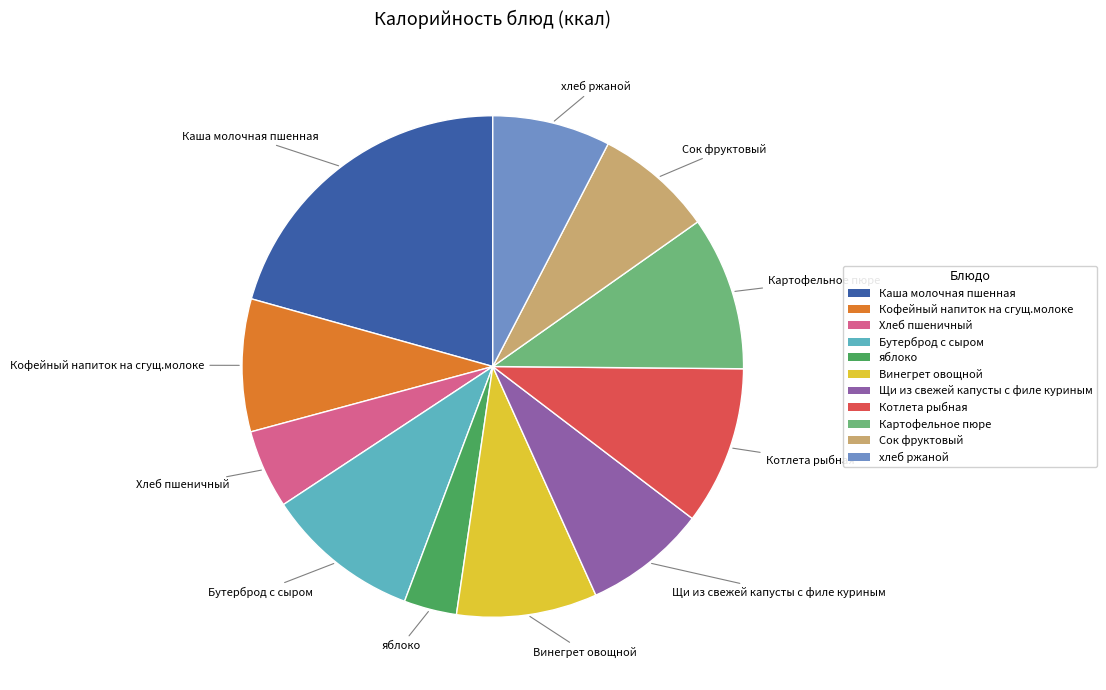

Is it true that Котлета рыбная is 3% of the pie?

False